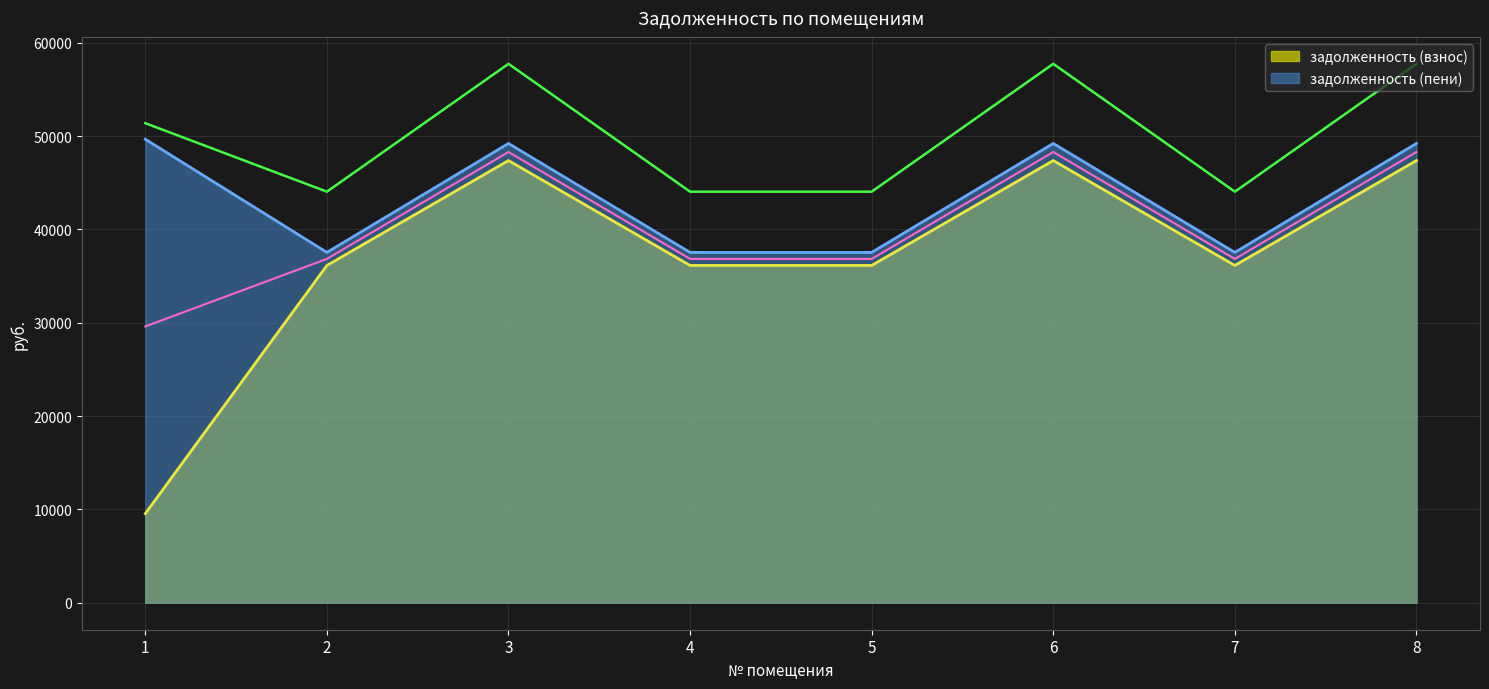

How many data points does each series have?

8